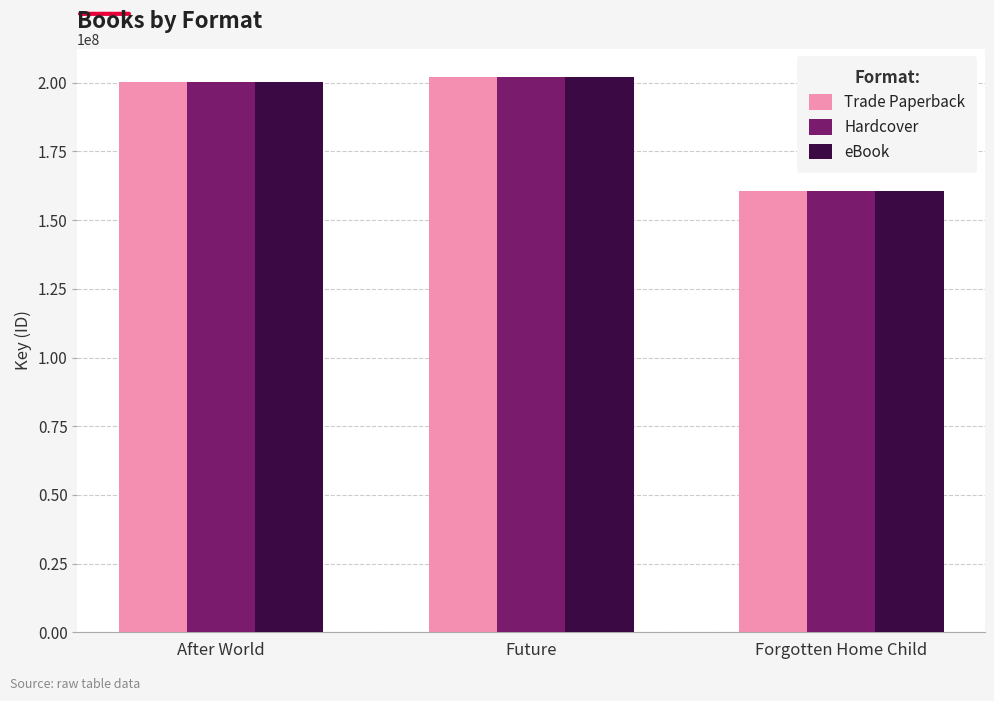

True or false: Trade Paperback has a value of 303000899 at Future.

False